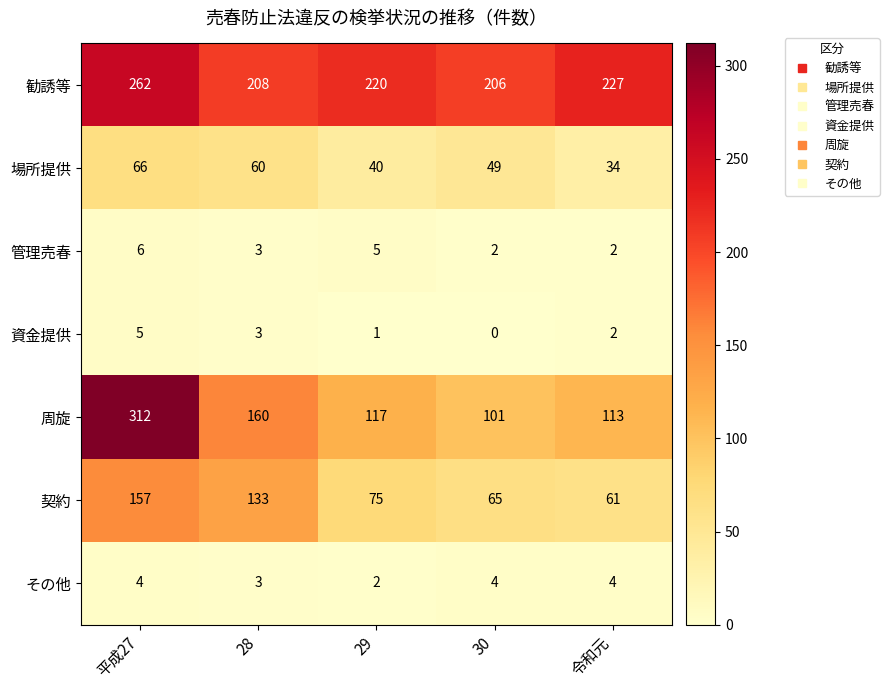

At which label does 勧誘等 first exceed 220?

平成27